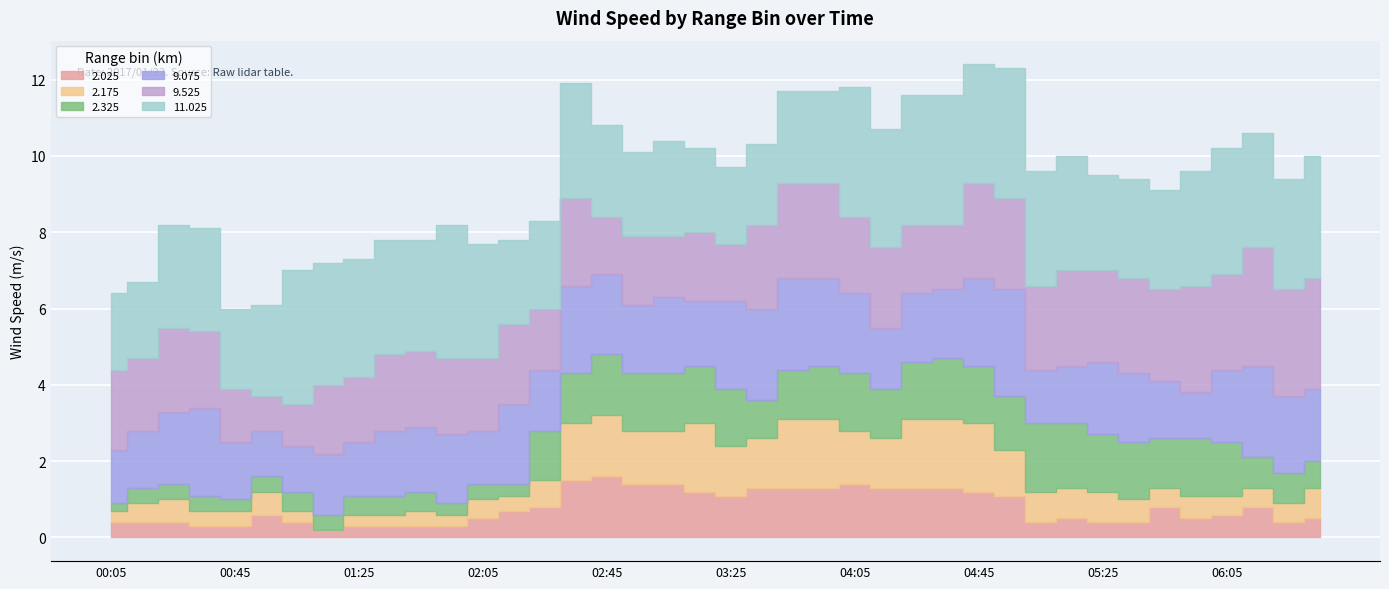

Reading left to right, what are all the values shown in this chart?

2.025: 0.4	0.4	0.4	0.3	0.3	0.6	0.4	0.2	0.3	0.3	0.3	0.3	0.5	0.7	0.8	1.5	1.6	1.4	1.4	1.2	1.1	1.3	1.3	1.3	1.4	1.3	1.3	1.3	1.2	1.1	0.4	0.5	0.4	0.4	0.8	0.5	0.6	0.8	0.4	0.5
2.175: 0.3	0.5	0.6	0.4	0.4	0.6	0.3	0.0	0.3	0.3	0.4	0.3	0.5	0.4	0.7	1.5	1.6	1.4	1.4	1.8	1.3	1.3	1.8	1.8	1.4	1.3	1.8	1.8	1.8	1.2	0.8	0.8	0.8	0.6	0.5	0.6	0.5	0.5	0.5	0.8
2.325: 0.2	0.4	0.4	0.4	0.3	0.4	0.5	0.4	0.5	0.5	0.5	0.3	0.4	0.3	1.3	1.3	1.6	1.5	1.5	1.5	1.5	1.0	1.3	1.4	1.5	1.3	1.5	1.6	1.5	1.4	1.8	1.7	1.5	1.5	1.3	1.5	1.4	0.8	0.8	0.7
9.075: 1.4	1.5	1.9	2.3	1.5	1.2	1.2	1.6	1.4	1.7	1.7	1.8	1.4	2.1	1.6	2.3	2.1	1.8	2.0	1.7	2.3	2.4	2.4	2.3	2.1	1.6	1.8	1.8	2.3	2.8	1.4	1.5	1.9	1.8	1.5	1.2	1.9	2.4	2.0	1.9
9.525: 2.1	1.9	2.2	2.0	1.4	0.9	1.1	1.8	1.7	2.0	2.0	2.0	1.9	2.1	1.6	2.3	1.5	1.8	1.6	1.8	1.5	2.2	2.5	2.5	2.0	2.1	1.8	1.7	2.5	2.4	2.2	2.5	2.4	2.5	2.4	2.8	2.5	3.1	2.8	2.9
11.025: 2.0	2.0	2.7	2.7	2.1	2.4	3.5	3.2	3.1	3.0	2.9	3.5	3.0	2.2	2.3	3.0	2.4	2.2	2.5	2.2	2.0	2.1	2.4	2.4	3.4	3.1	3.4	3.4	3.1	3.4	3.0	3.0	2.5	2.6	2.6	3.0	3.3	3.0	2.9	3.2